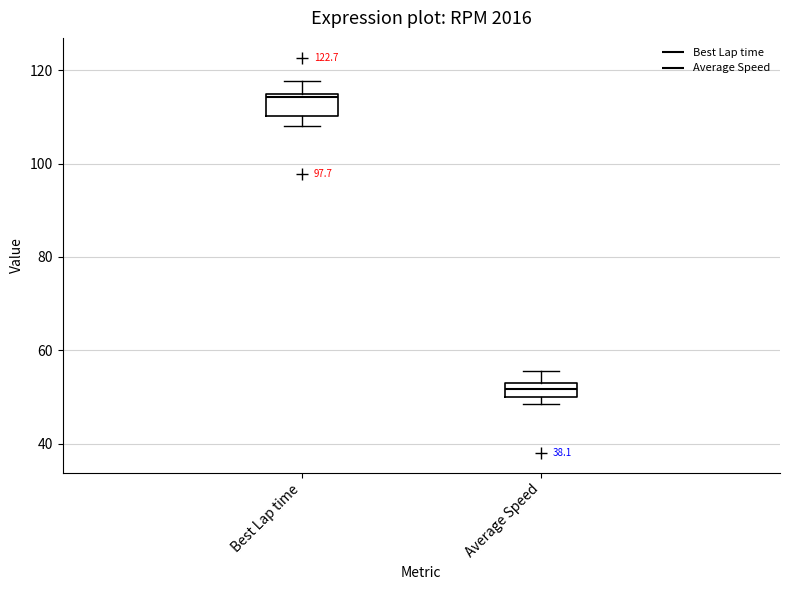

Which box's median line is the highest?

Best Lap time